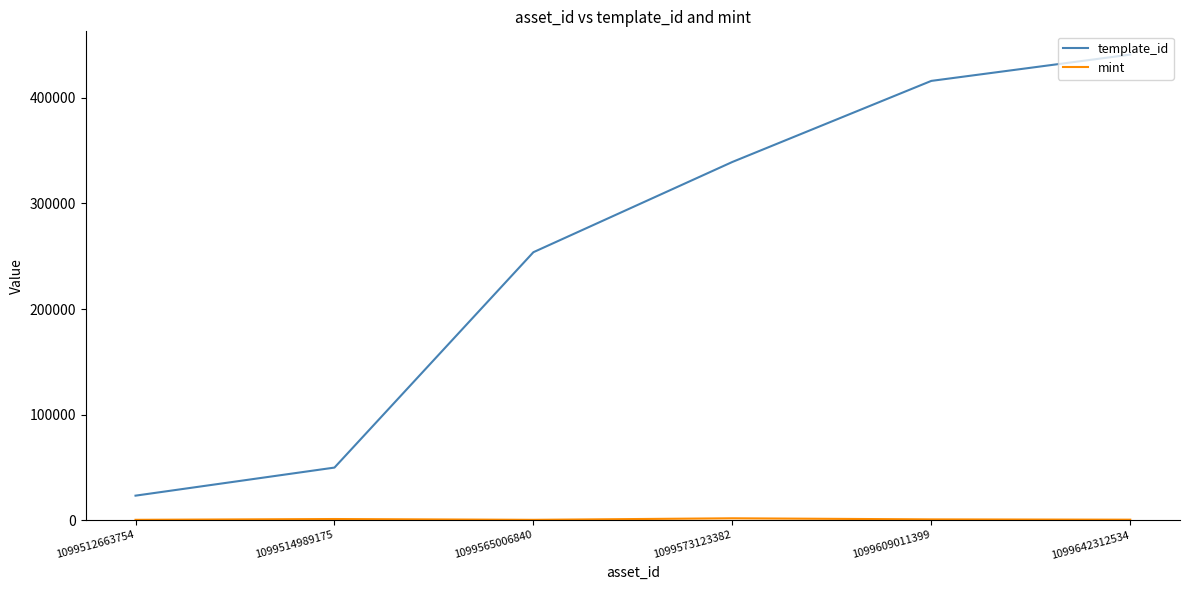

Which series has the largest total across all categories?

template_id